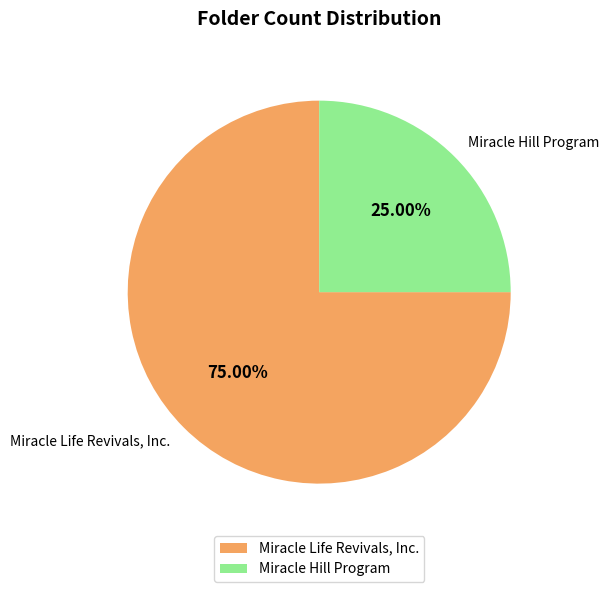

Which slice is the smallest?

Miracle Hill Program